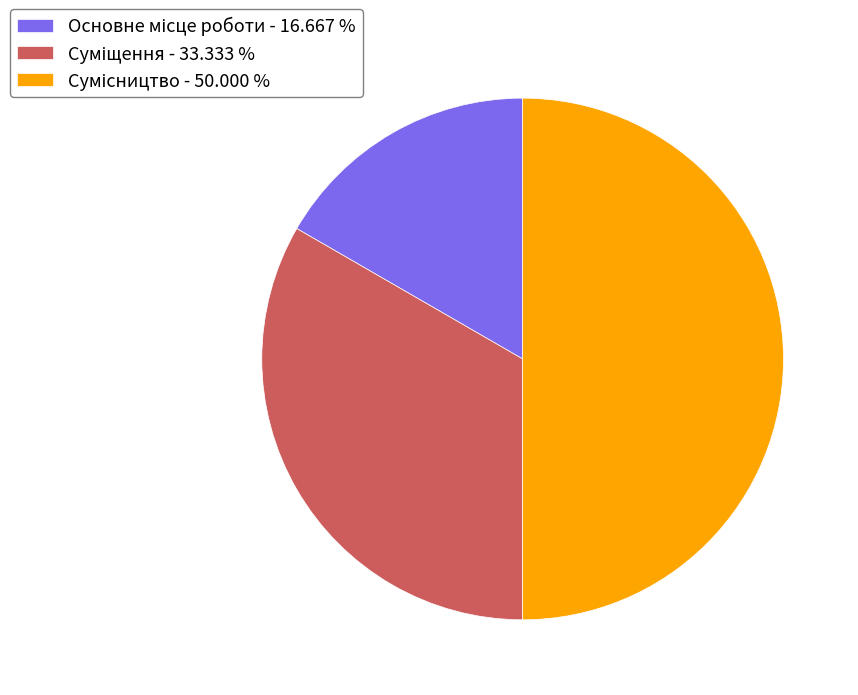

How many slices are in this pie chart?

3